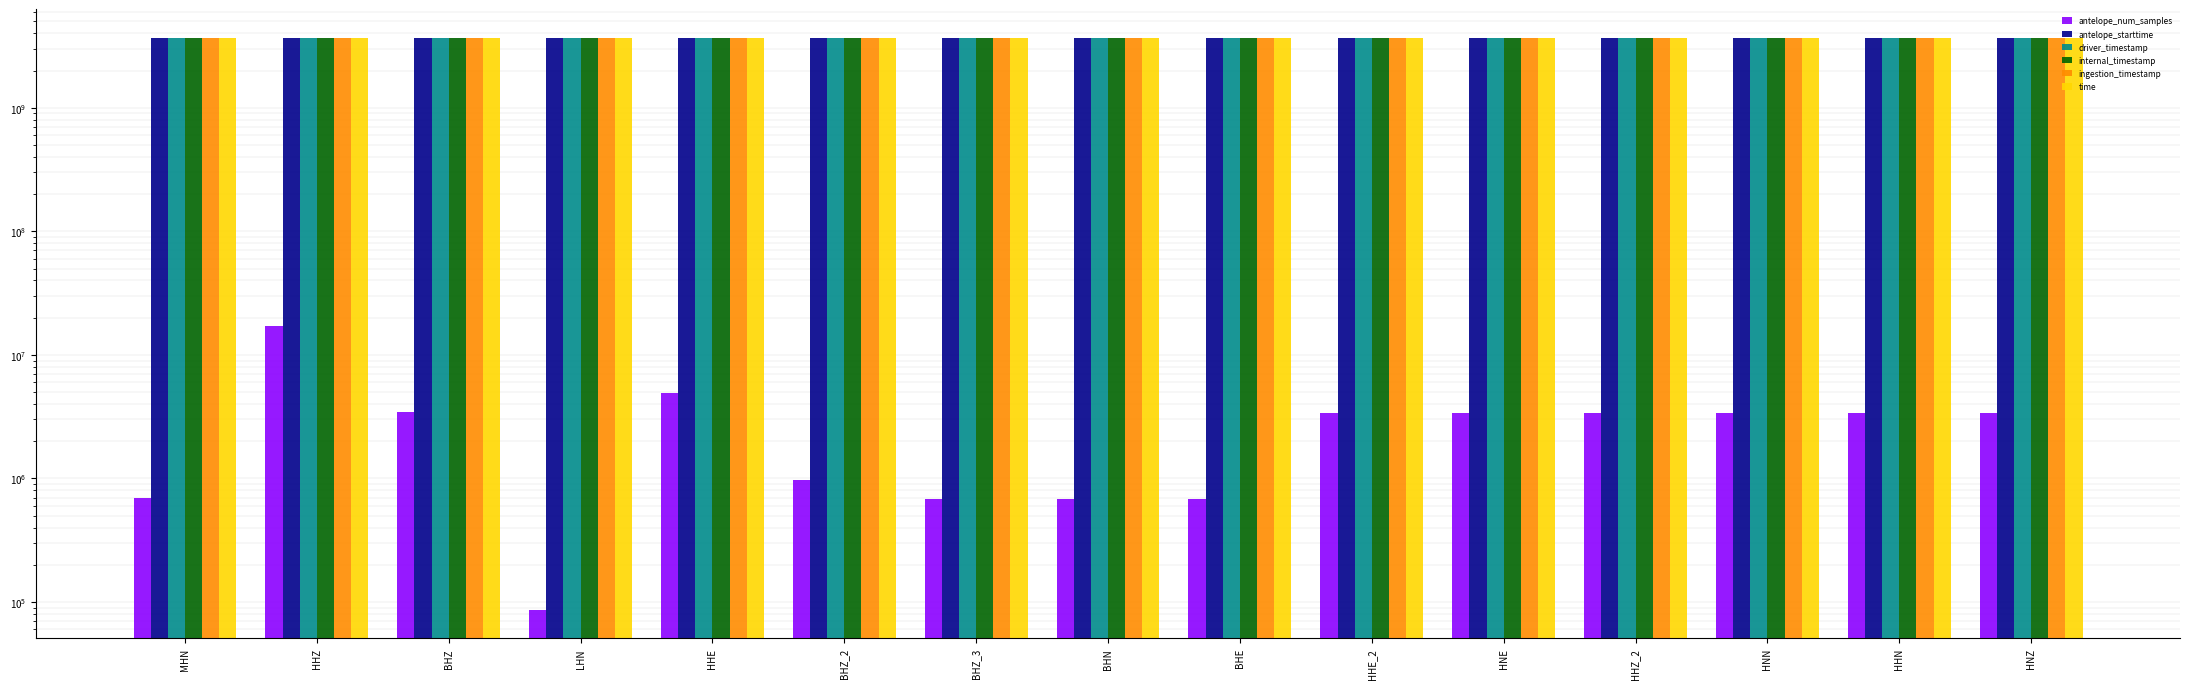

What is the value of the antelope_num_samples bar at the 5th from the left?

4897915.0